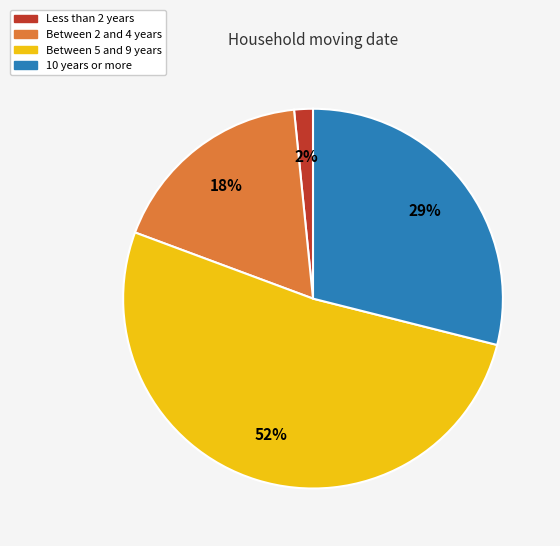

Is there a majority slice in this chart?

Yes